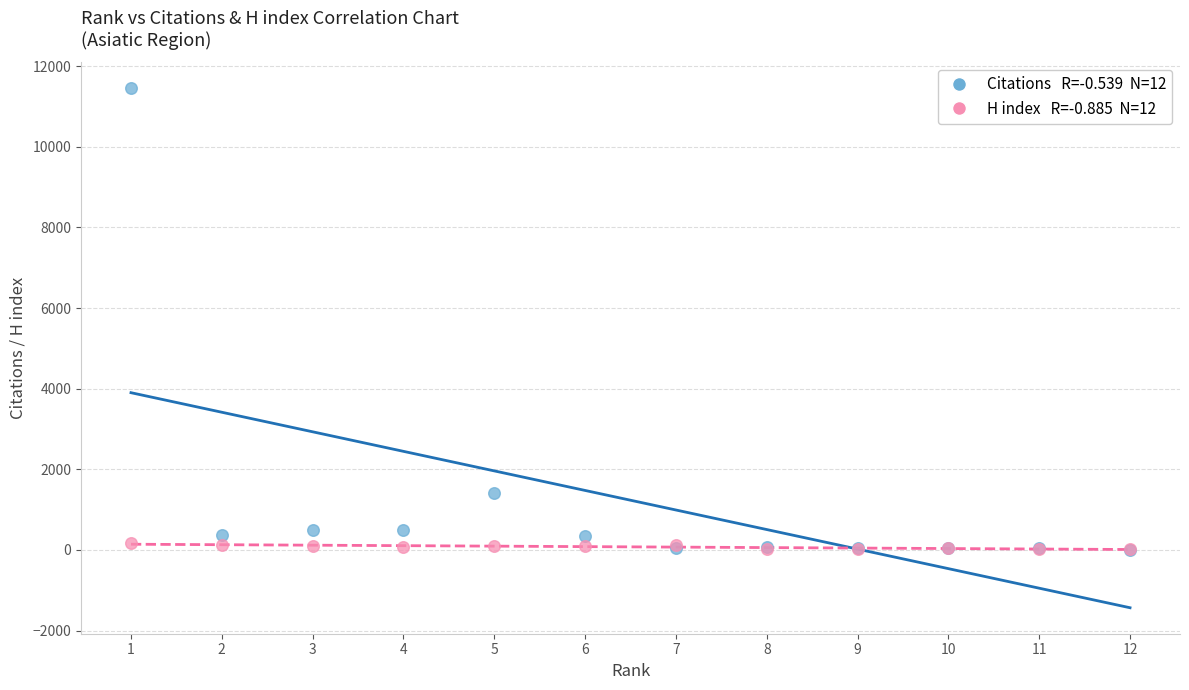

Across all series, what Y value is closest to 5726?

1405